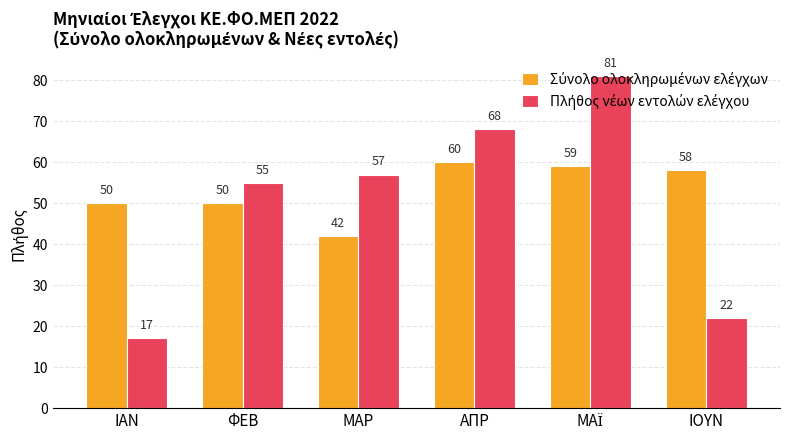

What is the difference between the highest and lowest values at ΑΠΡ?

8